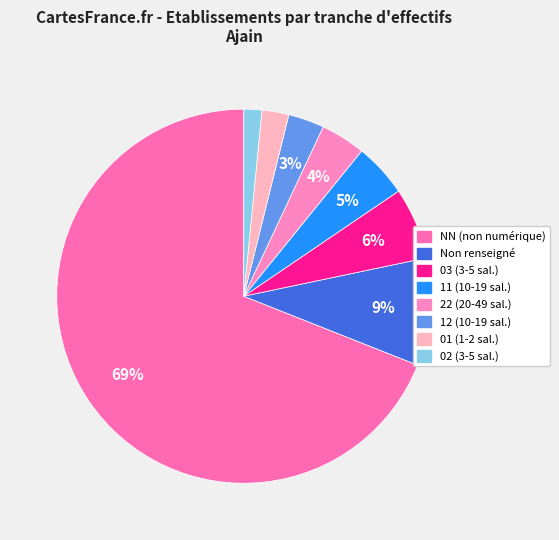

To the nearest percent, what is the average slice percentage?

12%